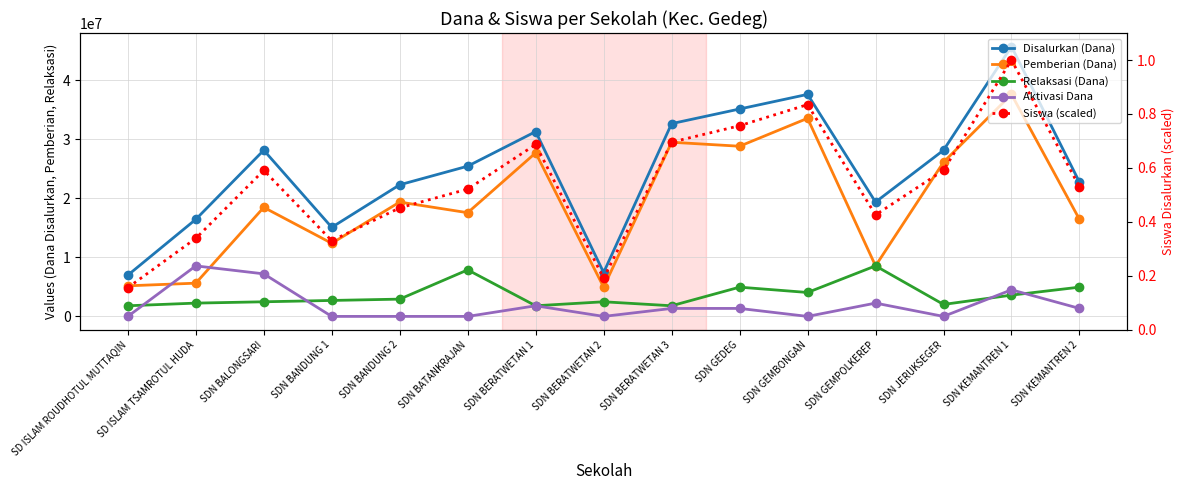

Which category has the highest value in the Disalurkan (Dana) series?

SDN KEMANTREN 1